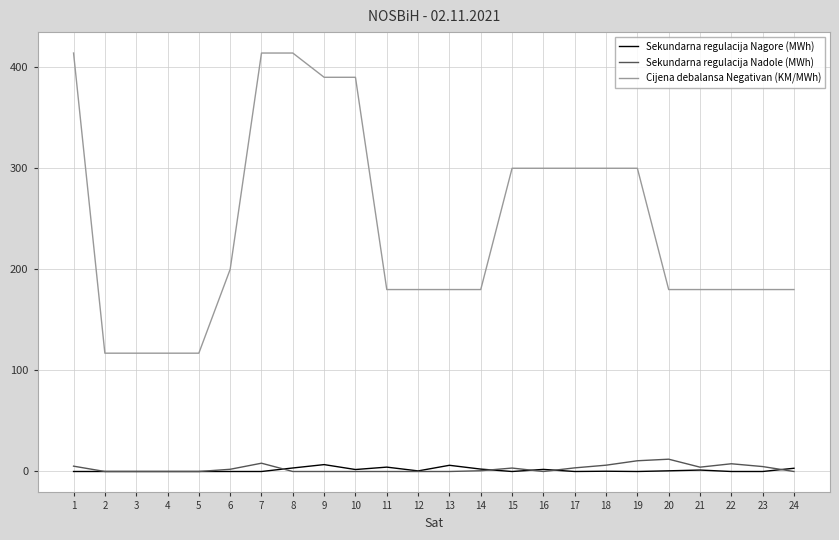

Which series changed the most between 6 and 23?

Cijena debalansa Negativan (KM/MWh)